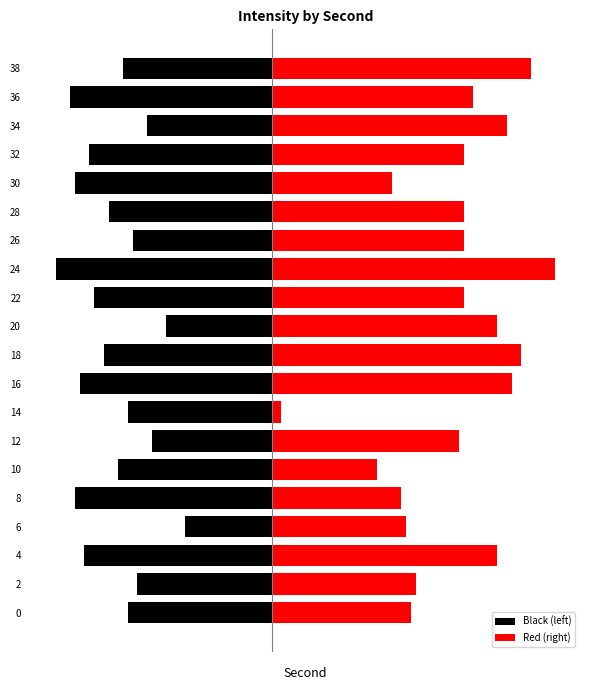

The value of Red (right) at 14 is 0.1. True or false?

False